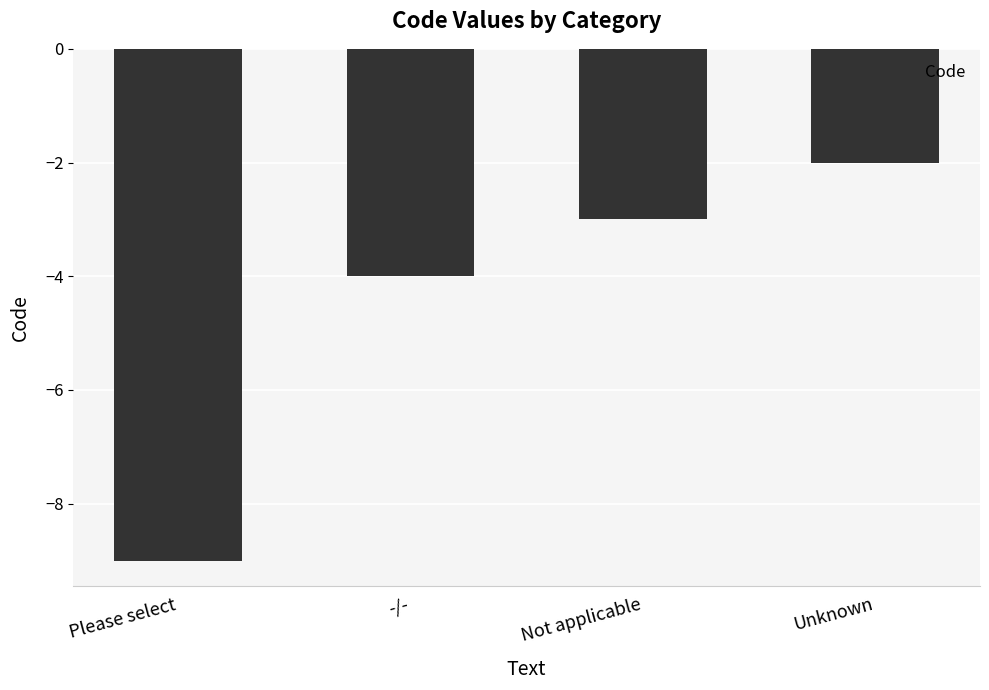

Between Unknown and Please select, which is larger?

Unknown